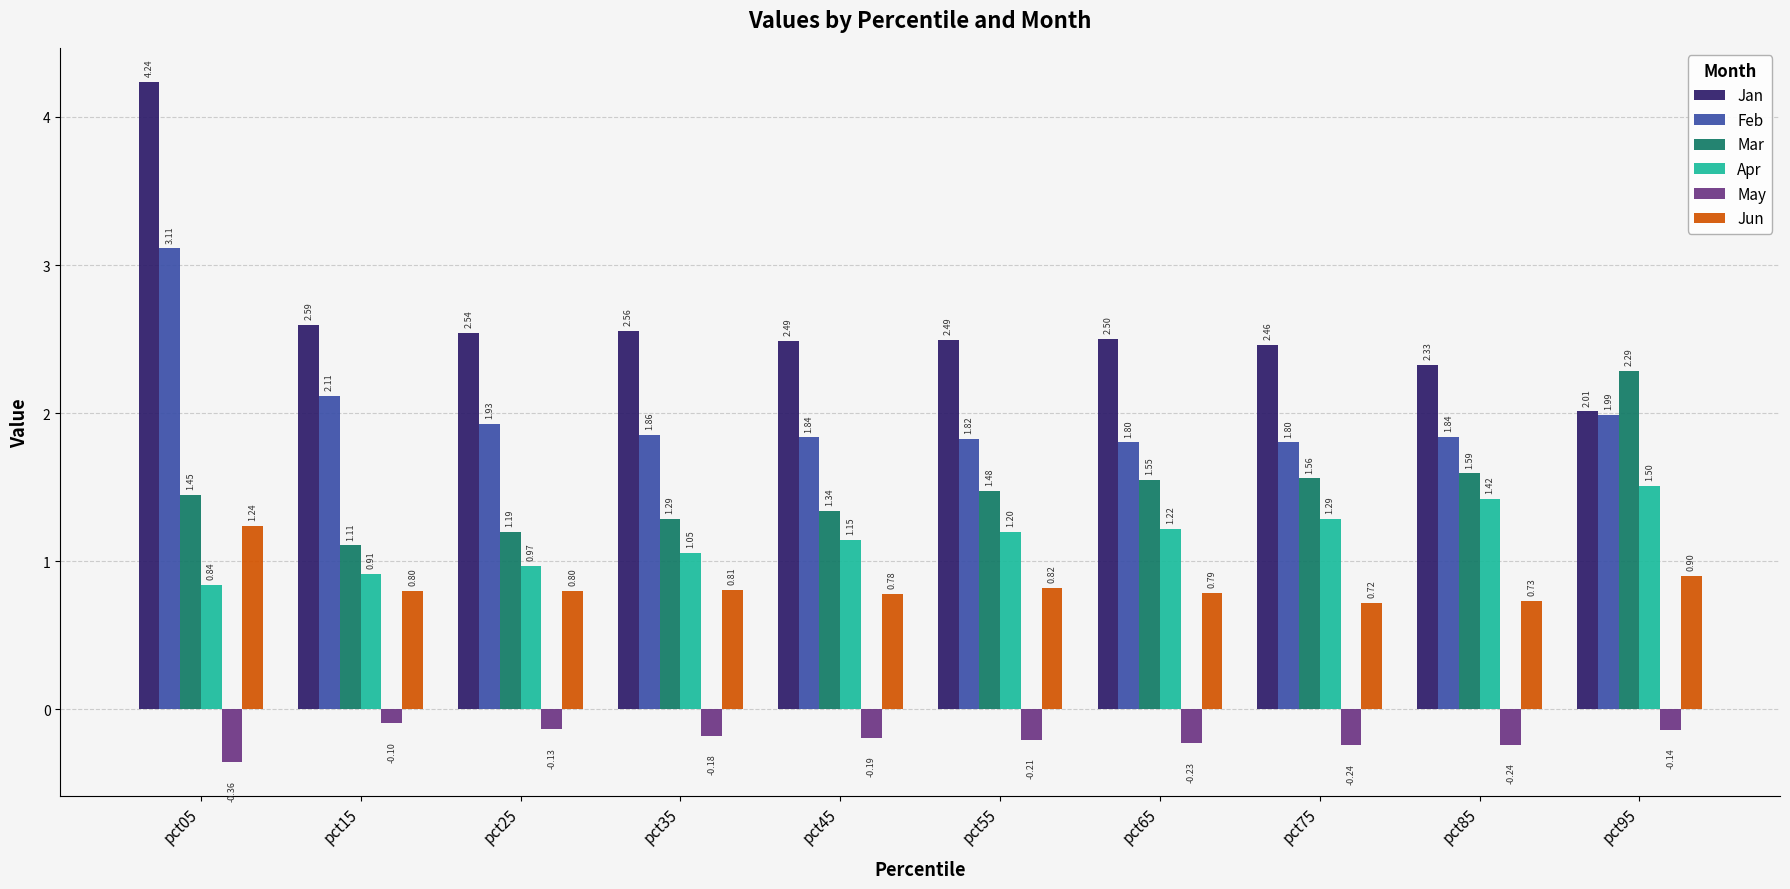

Is it true that Apr equals 0.9 at pct15?

True